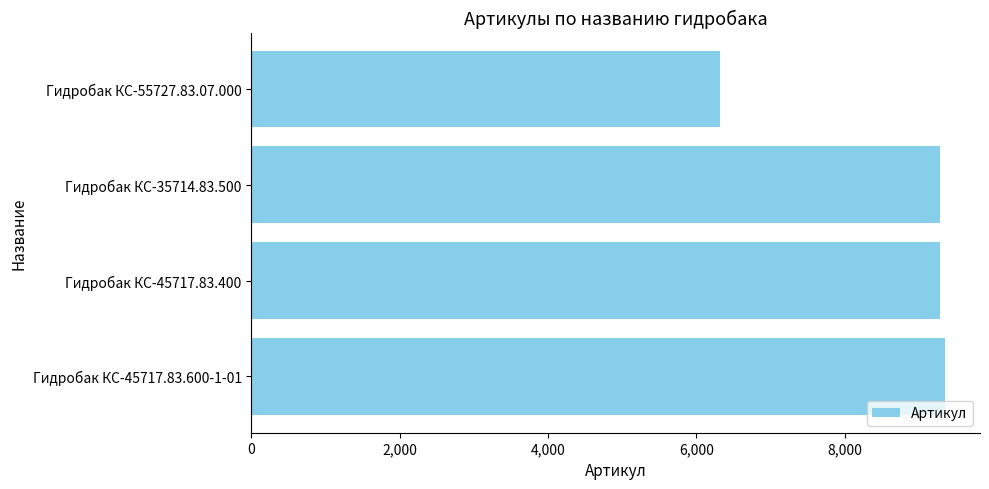

How many series are shown in this chart?

1